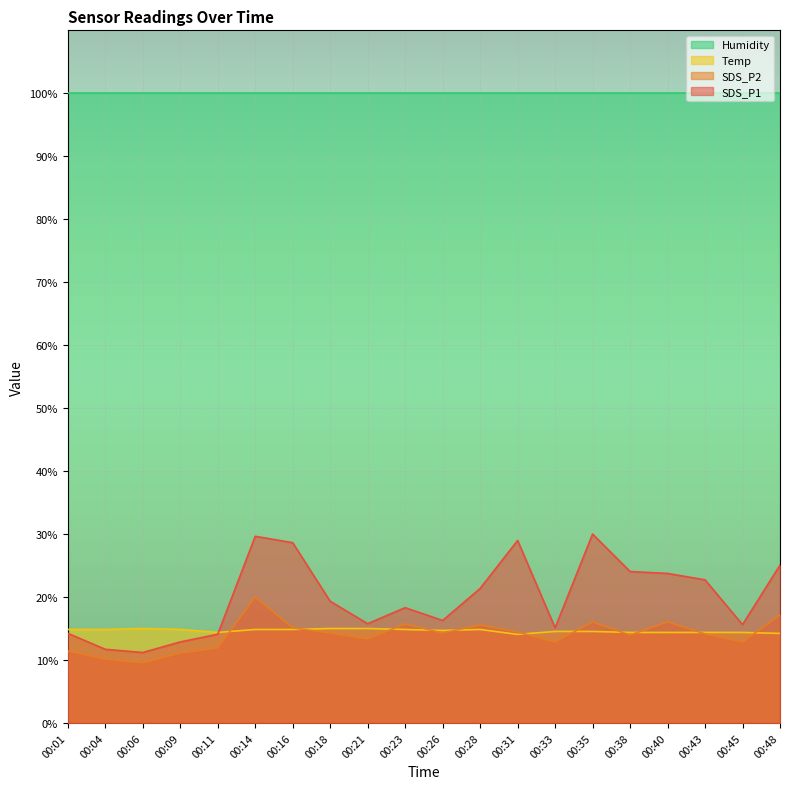

Which category has the highest value in the SDS_P2 series?

00:14